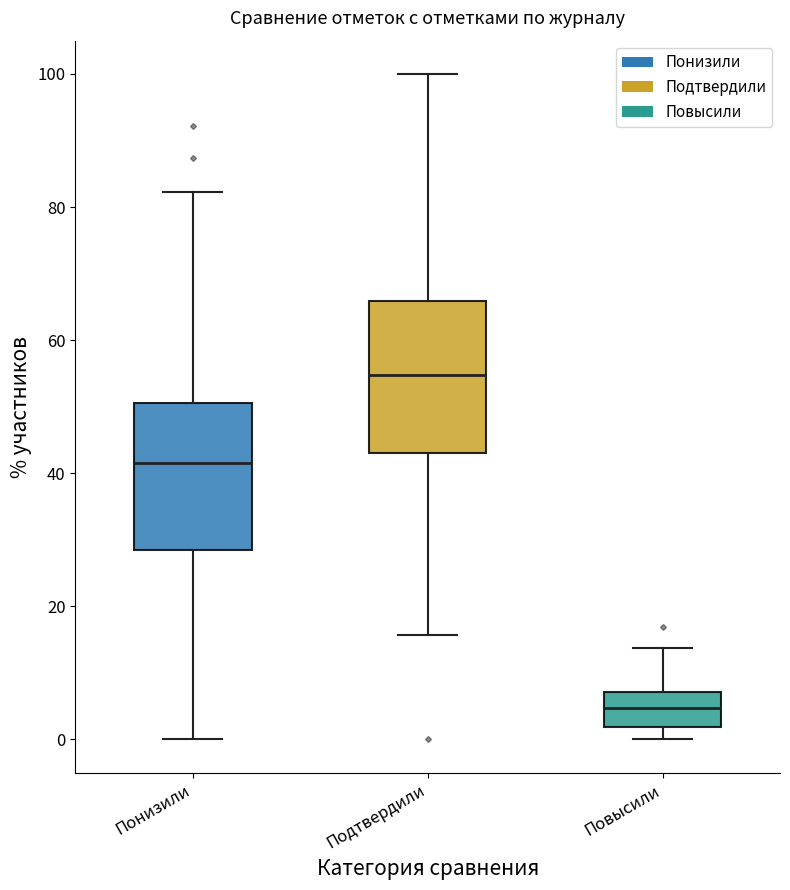

Reading left to right, read every box against the y-axis: the position of its median line, the range the box covers, and the ends of its whiskers. The values are not printed on the chart, so give them approximately, as read against the axis.

Понизили: median 42, box 28 to 50, whiskers 0 to 82
Подтвердили: median 54, box 42 to 66, whiskers 16 to 100
Повысили: median 4, box 2 to 8, whiskers 0 to 14